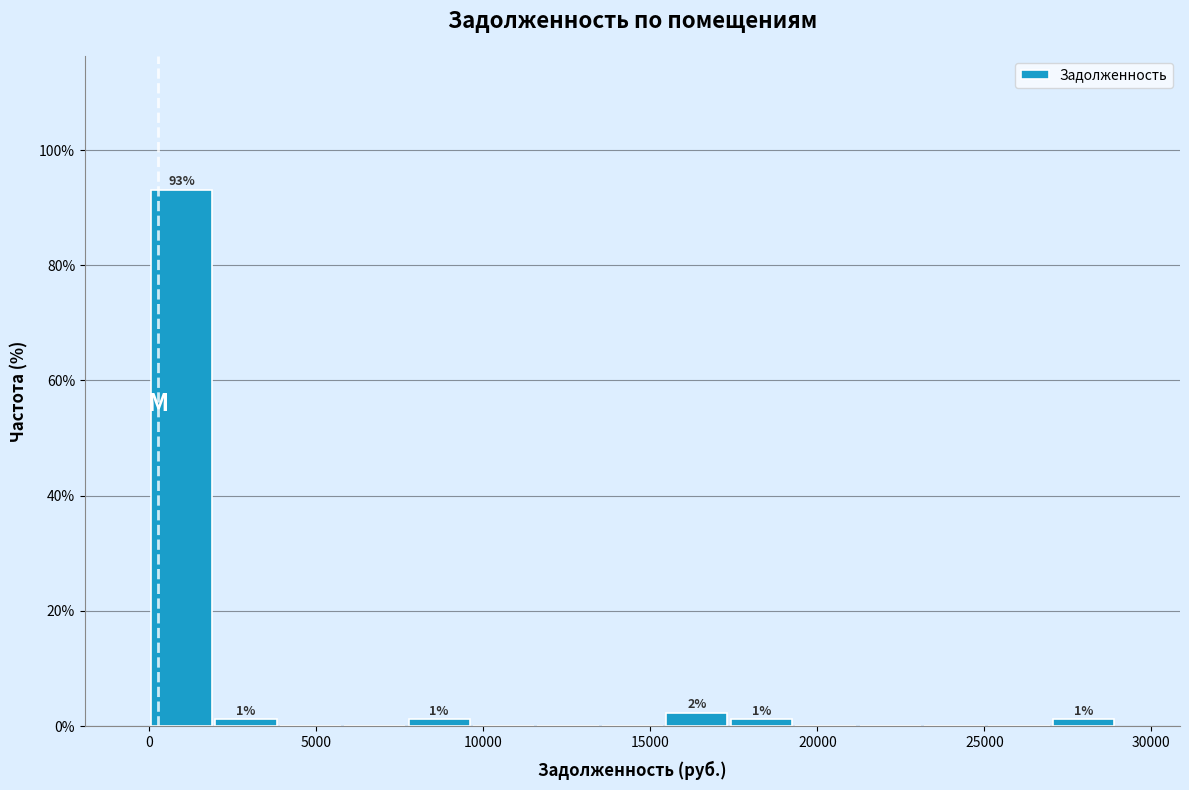

Around what value on the x-axis is the tallest bar? Give the approximate position of its centre, as read against the axis.

1000